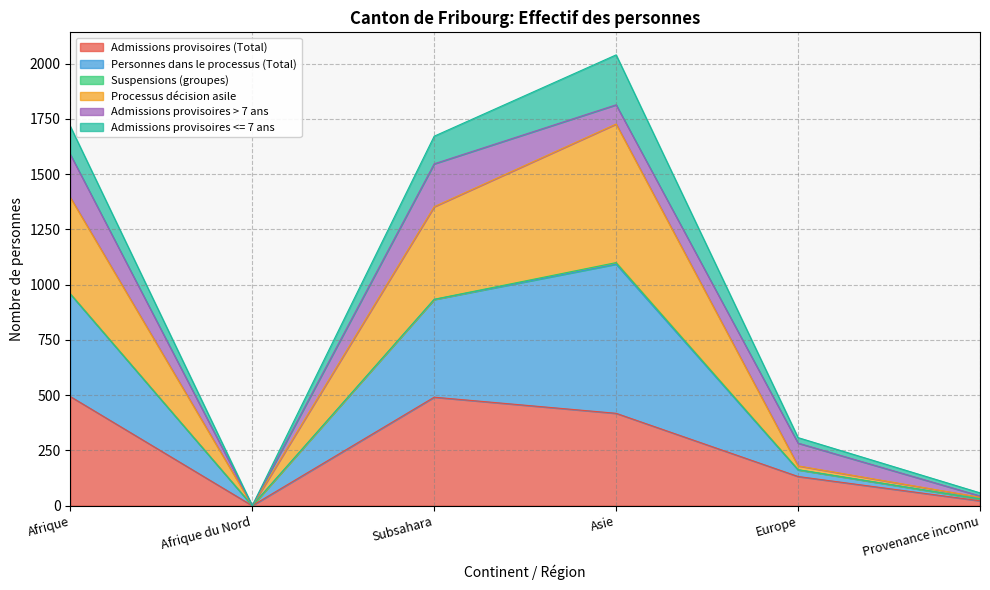

At which category is the sum across all series the highest?

Asie